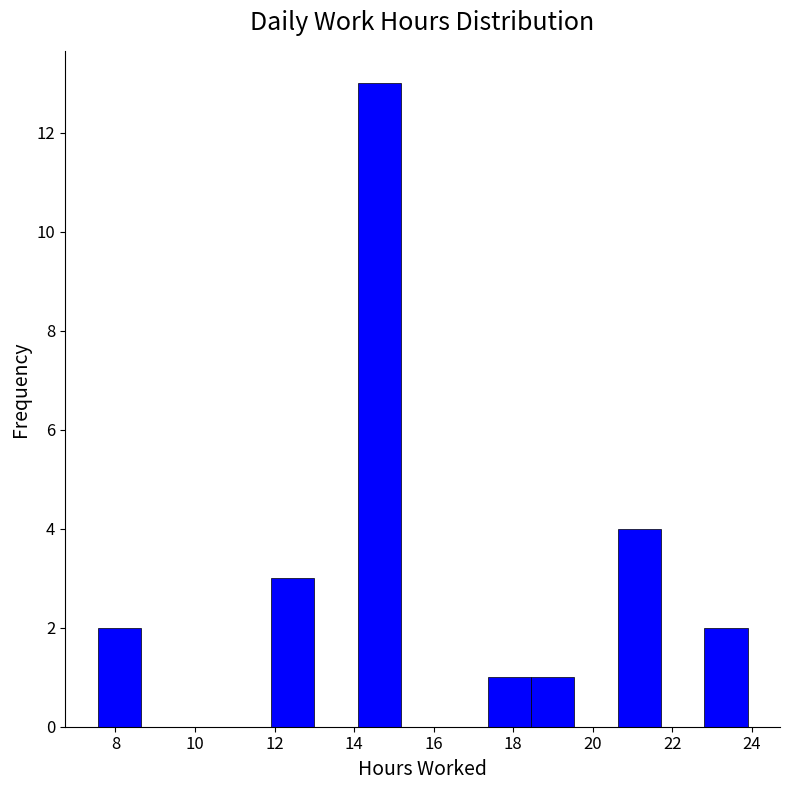

Reading left to right, list every bar in this chart as the range it spans on the x-axis followed by its height. Neither the bar edges nor the heights are printed on the chart, so give them approximately, as read against the axes.

7.6 to 8.6: 2
8.6 to 9.8: 0
9.8 to 10.8: 0
10.8 to 12.0: 0
12.0 to 13.0: 3
13.0 to 14.0: 0
14.0 to 15.2: 13
15.2 to 16.2: 0
16.2 to 17.4: 0
17.4 to 18.4: 1
18.4 to 19.6: 1
19.6 to 20.6: 0
20.6 to 21.8: 4
21.8 to 22.8: 0
22.8 to 23.8: 2